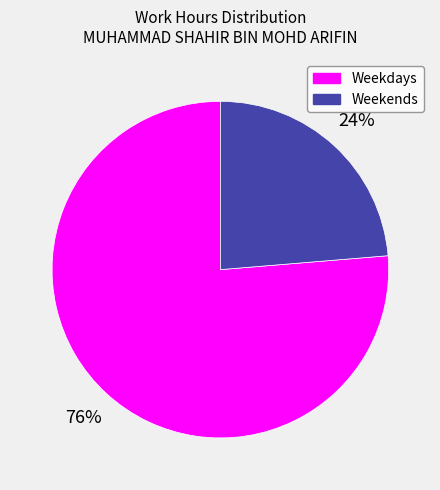

To the nearest percent, what is the average slice percentage?

50%